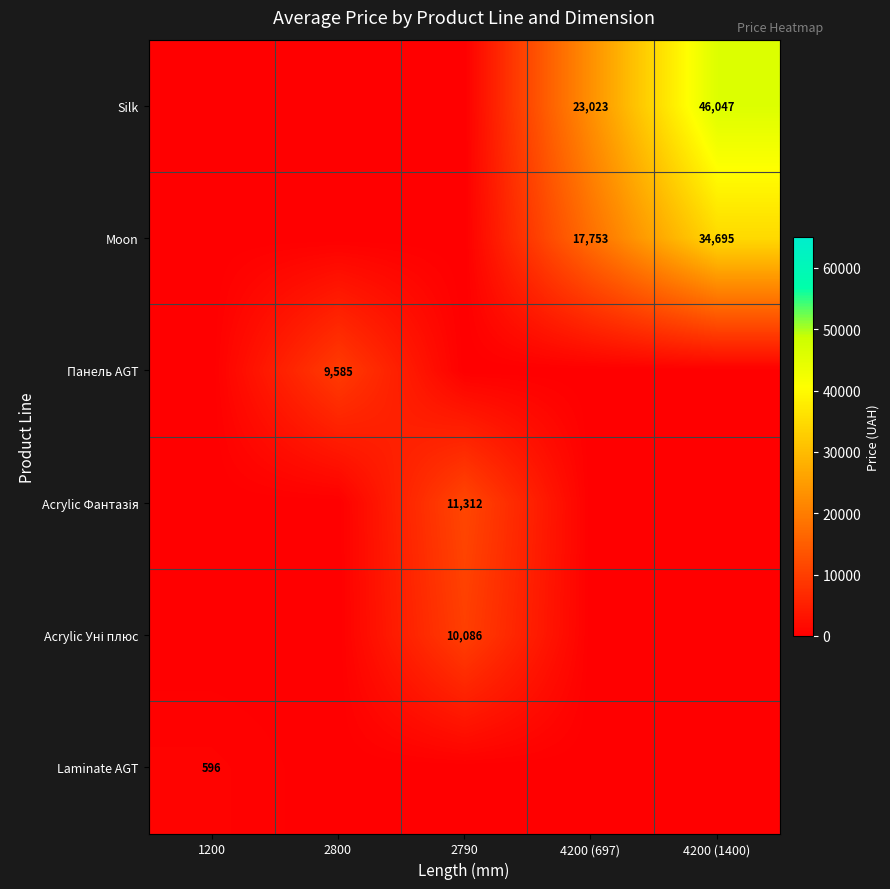

What is the sum of the Silk values at 4200 (697) and 4200 (1400)?

69070